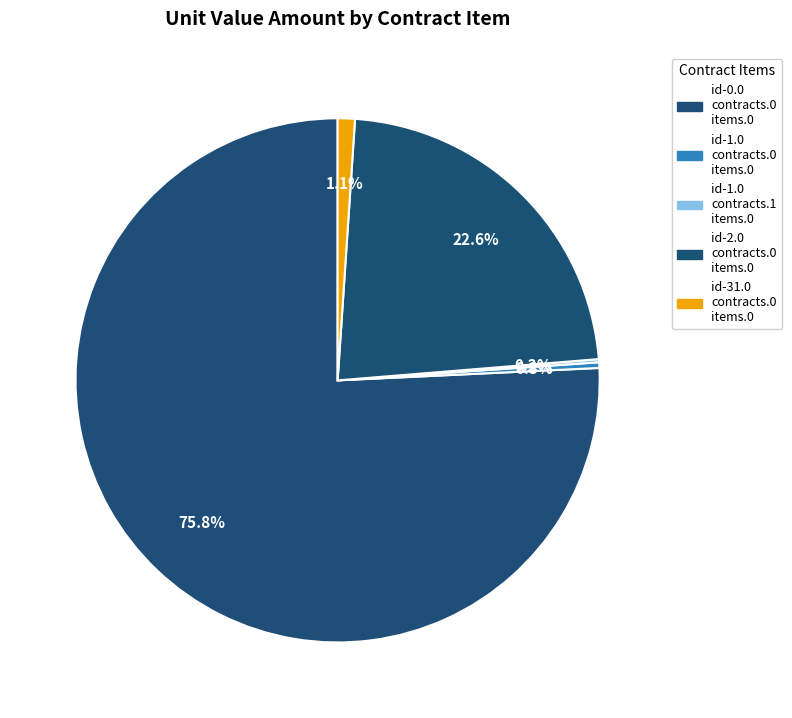

Rank the categories by value from highest to lowest.

id-0.0.contracts.0.items.0, id-2.0.contracts.0.items.0, id-31.0.contracts.0.items.0, id-1.0.contracts.0.items.0, id-1.0.contracts.1.items.0